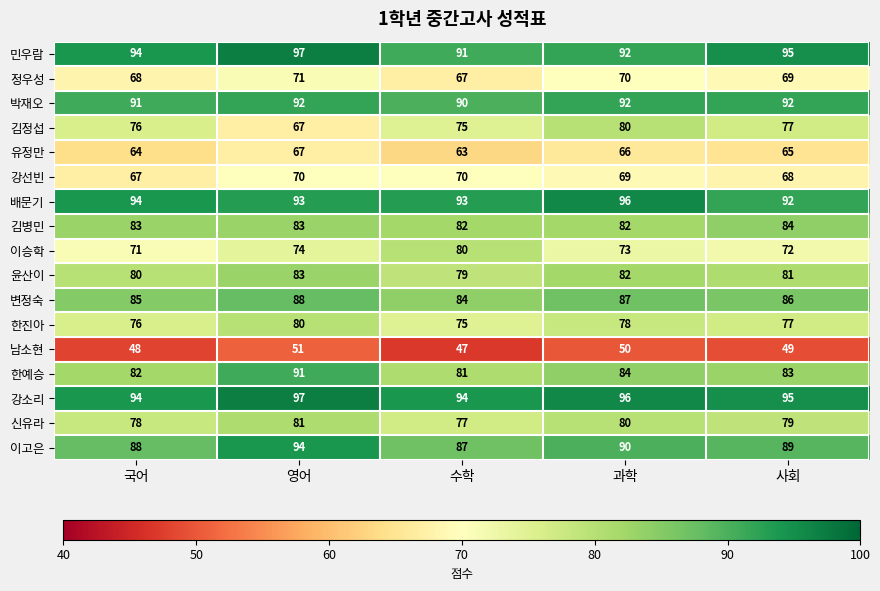

Which series has the largest total across all categories?

강소리